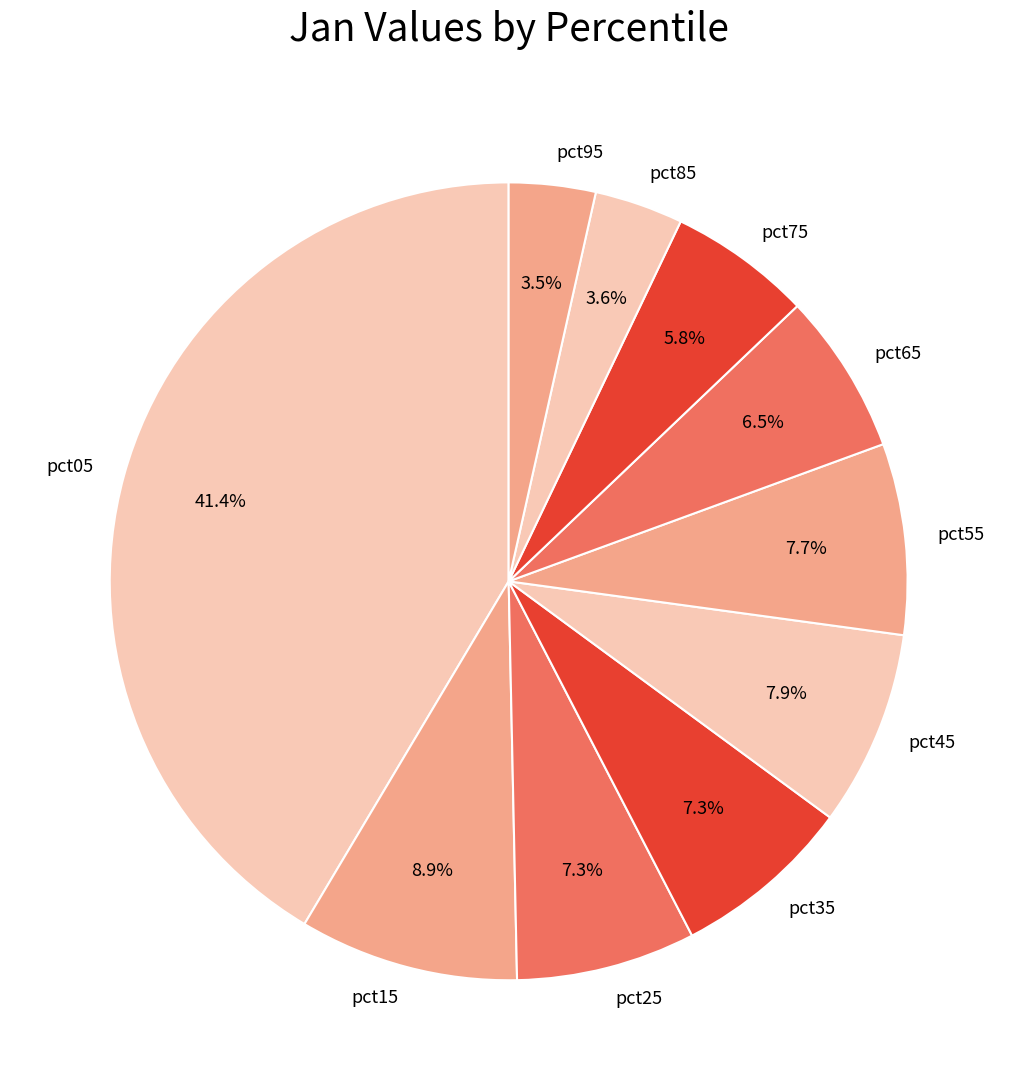

Which category has the biggest portion of the pie?

pct05